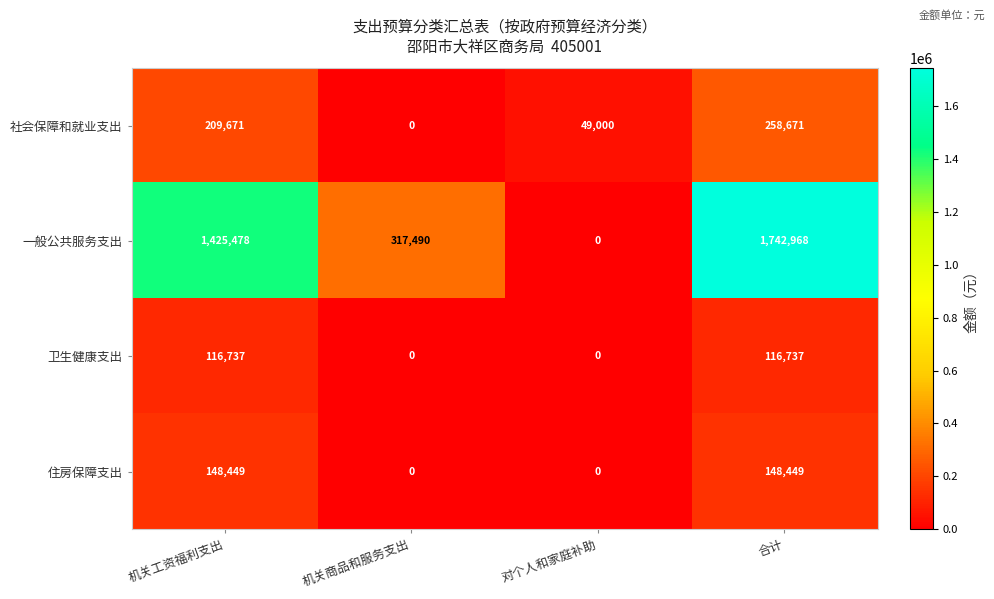

What is the difference between the second highest and second lowest values in the 住房保障支出 series?

148449